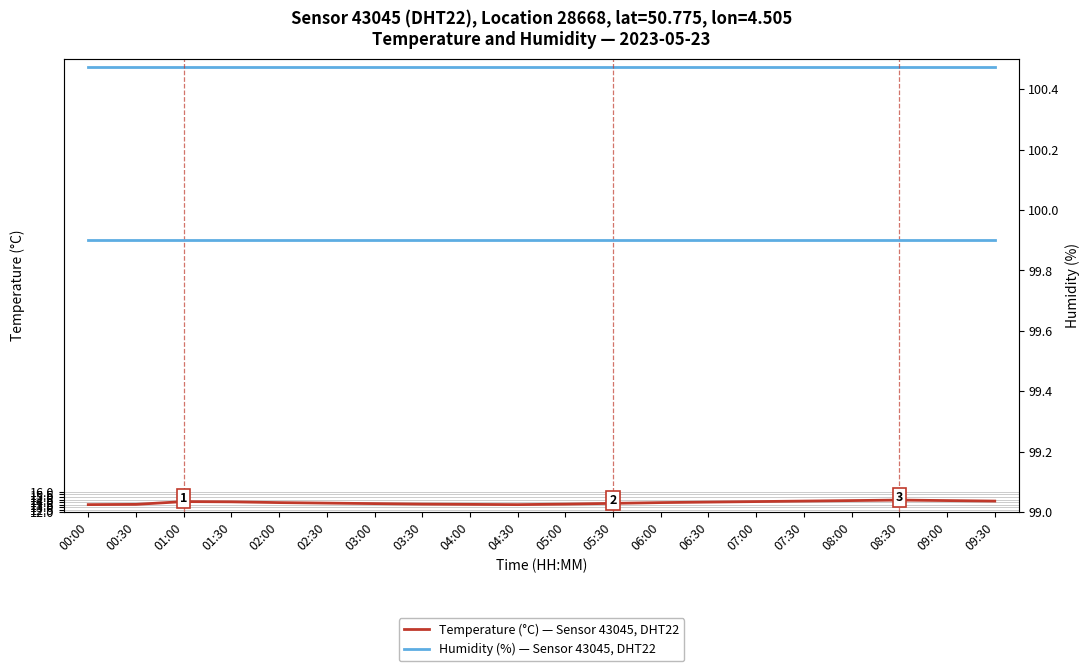

Reading left to right, list all the values displayed in this chart.

Temperature (°C) — Sensor 43045, DHT22: 13.5	13.6	14.1	14.1	13.9	13.8	13.7	13.6	13.6	13.5	13.6	13.8	13.9	14.0	14.1	14.2	14.3	14.4	14.3	14.2
Humidity (%) — Sensor 43045, DHT22: 99.9	99.9	99.9	99.9	99.9	99.9	99.9	99.9	99.9	99.9	99.9	99.9	99.9	99.9	99.9	99.9	99.9	99.9	99.9	99.9
Humidity (%): 99.9	99.9	99.9	99.9	99.9	99.9	99.9	99.9	99.9	99.9	99.9	99.9	99.9	99.9	99.9	99.9	99.9	99.9	99.9	99.9